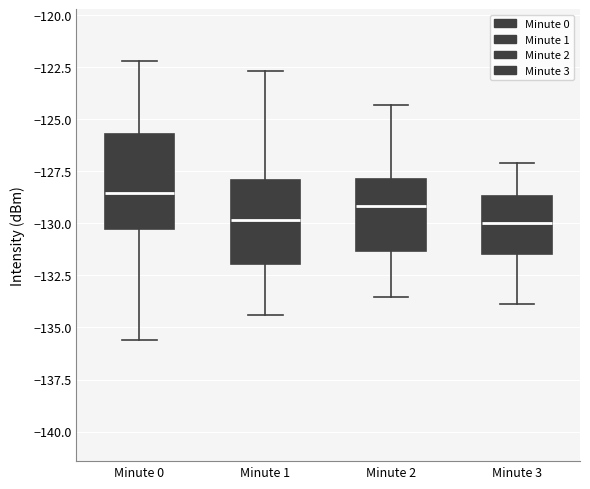

Reading left to right, transcribe this box plot: for each box, give where its median line is, the range the box spans, and where its two whiskers end, as read against the y-axis. The values are not printed on the chart, so give them approximately, as read against the axis.

Minute 0: median -128.5, box -130.5 to -125.5, whiskers -135.5 to -122.0
Minute 1: median -130.0, box -132.0 to -128.0, whiskers -134.5 to -122.5
Minute 2: median -129.0, box -131.5 to -128.0, whiskers -133.5 to -124.5
Minute 3: median -130.0, box -131.5 to -128.5, whiskers -134.0 to -127.0